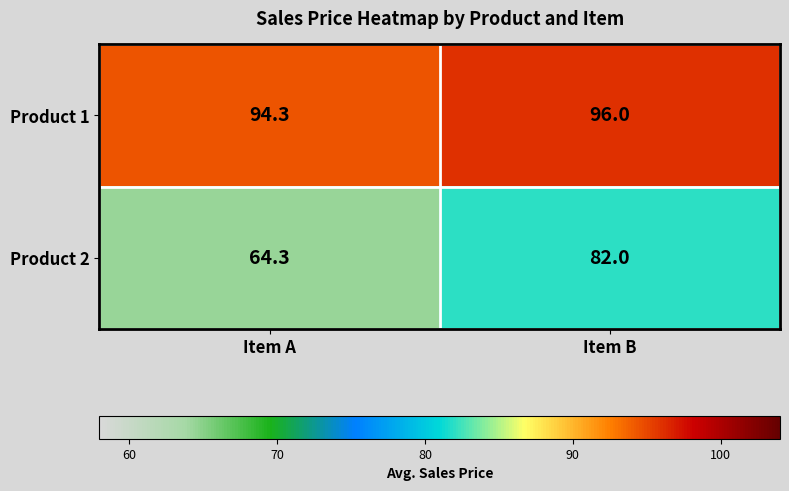

Rank the series at Item A from highest to lowest value.

Product 1, Product 2